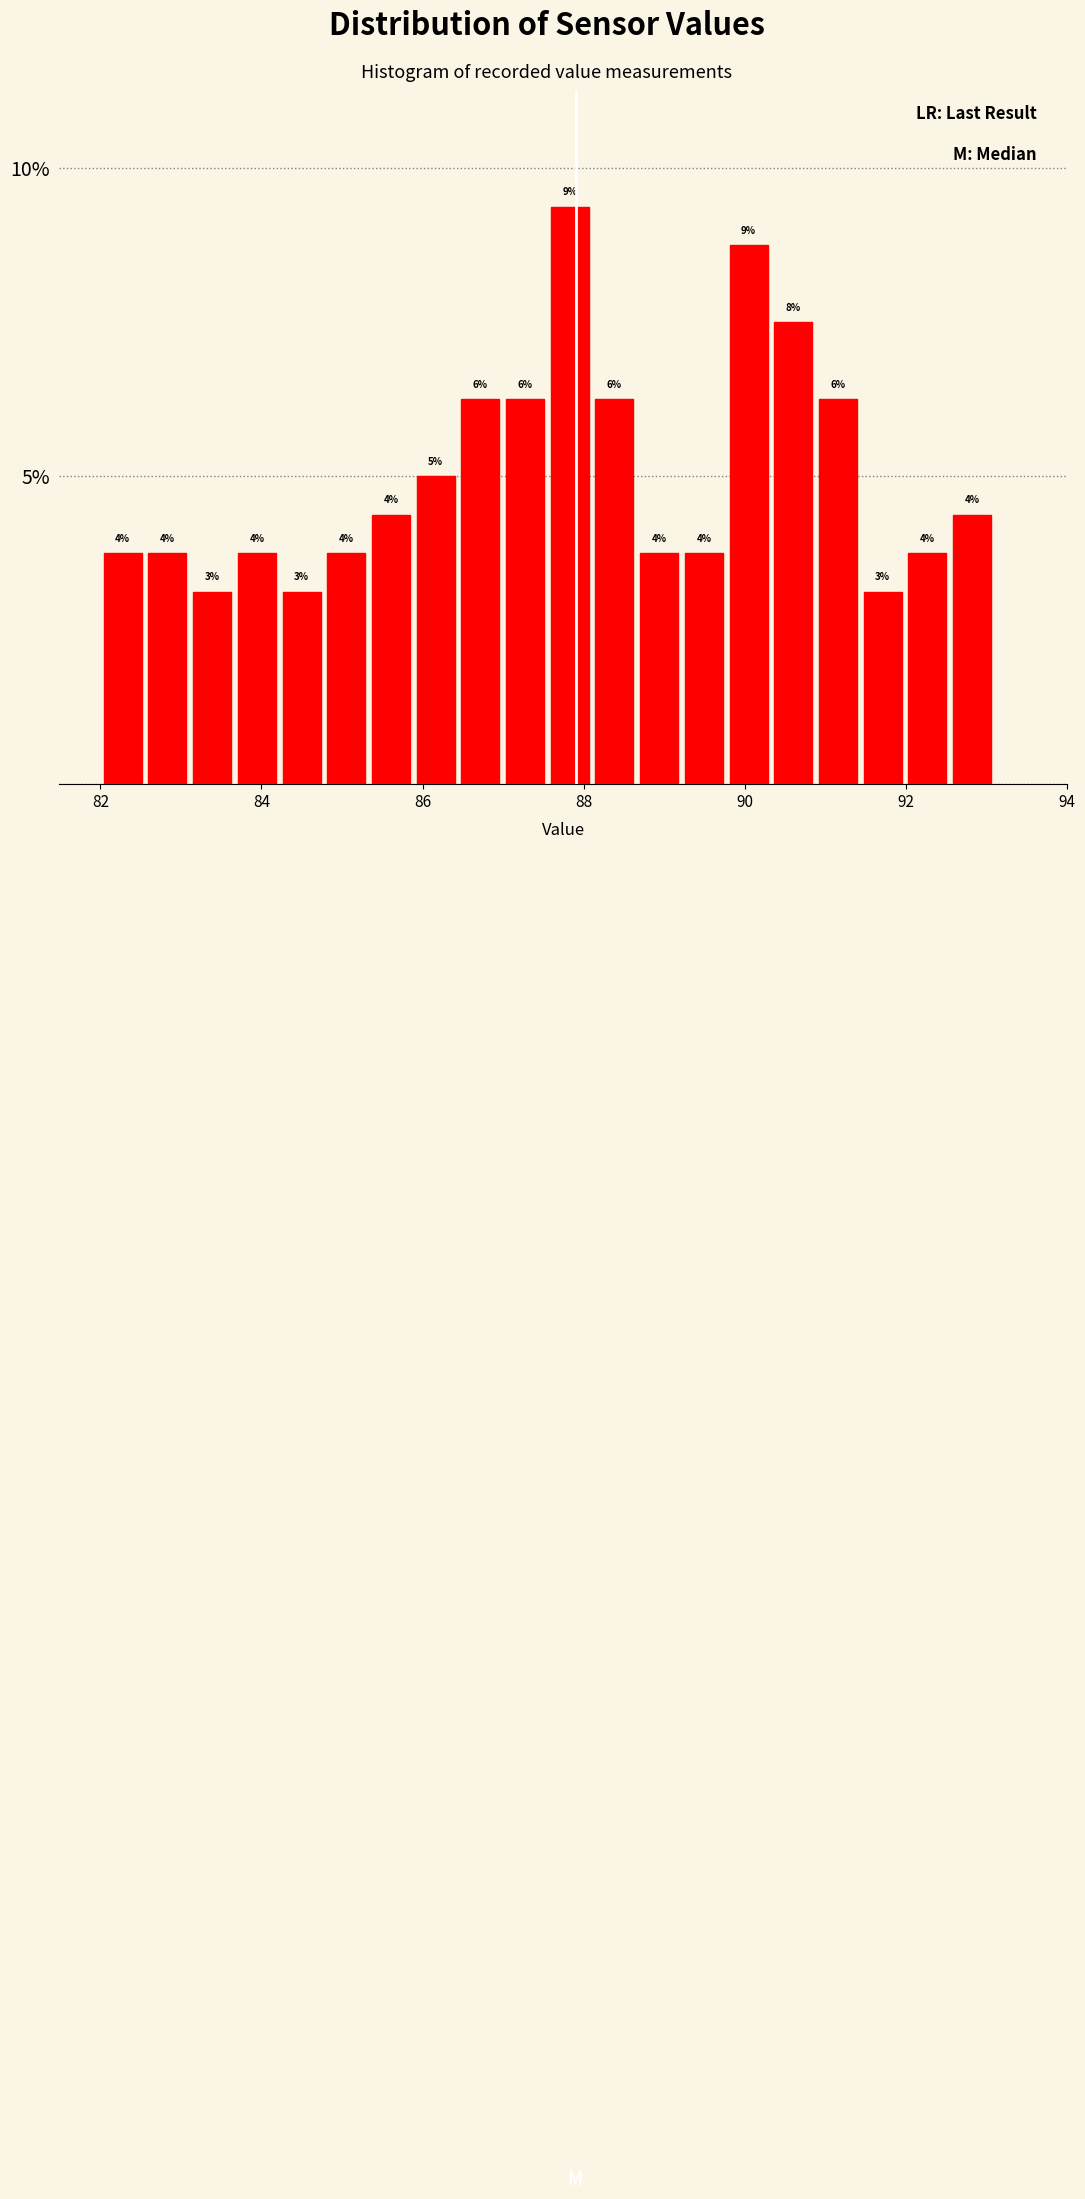

Read against the x-axis, roughly where is the centre of the tallest bar?

87.8